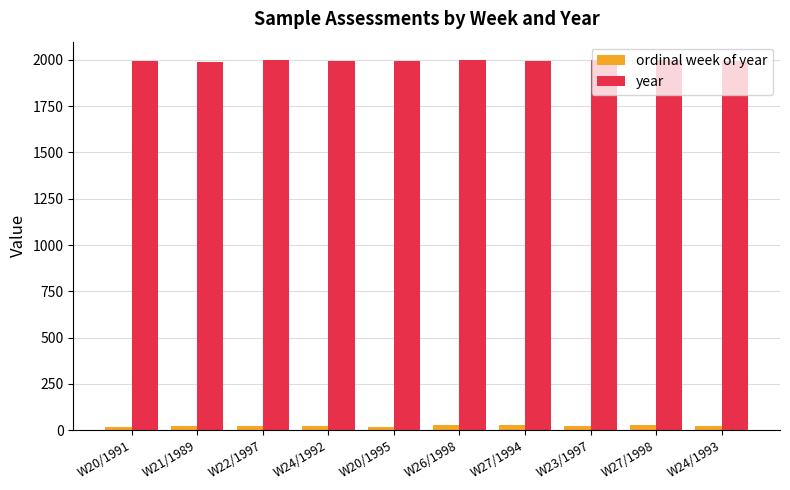

What is the label of the 1st bar from the right?

W24/1993